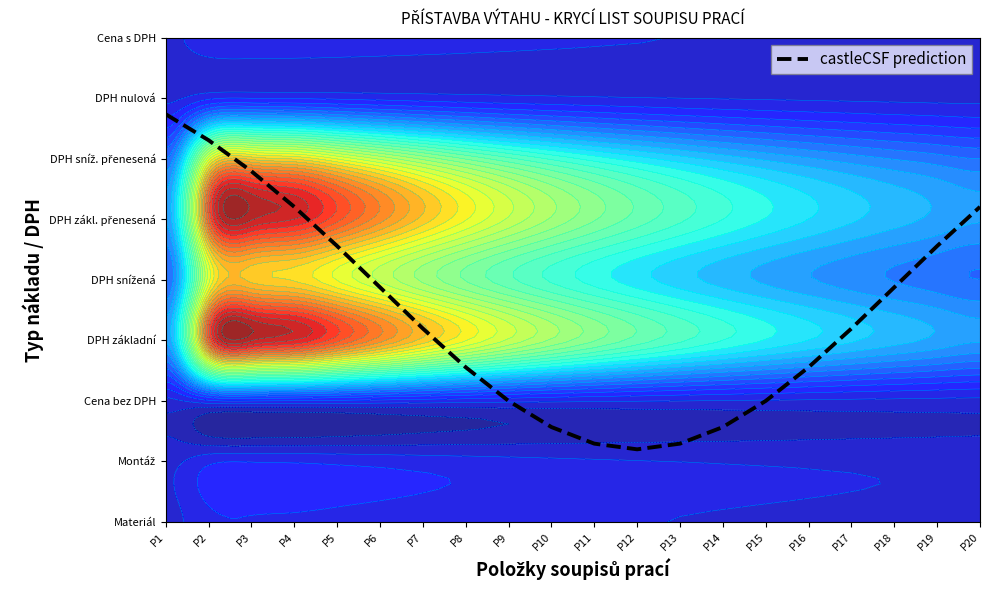

Rank the categories by value from lowest to highest.

P12, P11, P13, P10, P14, P9, P15, P8, P16, P7, P17, P6, P18, P5, P19, P4, P20, P3, P2, P1